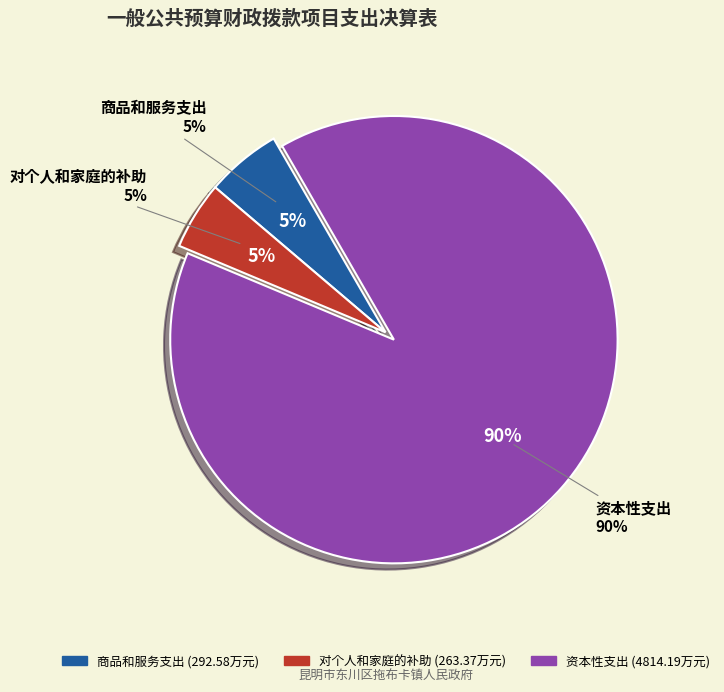

What percentage is the 商品和服务支出 slice, to the nearest percent?

5%